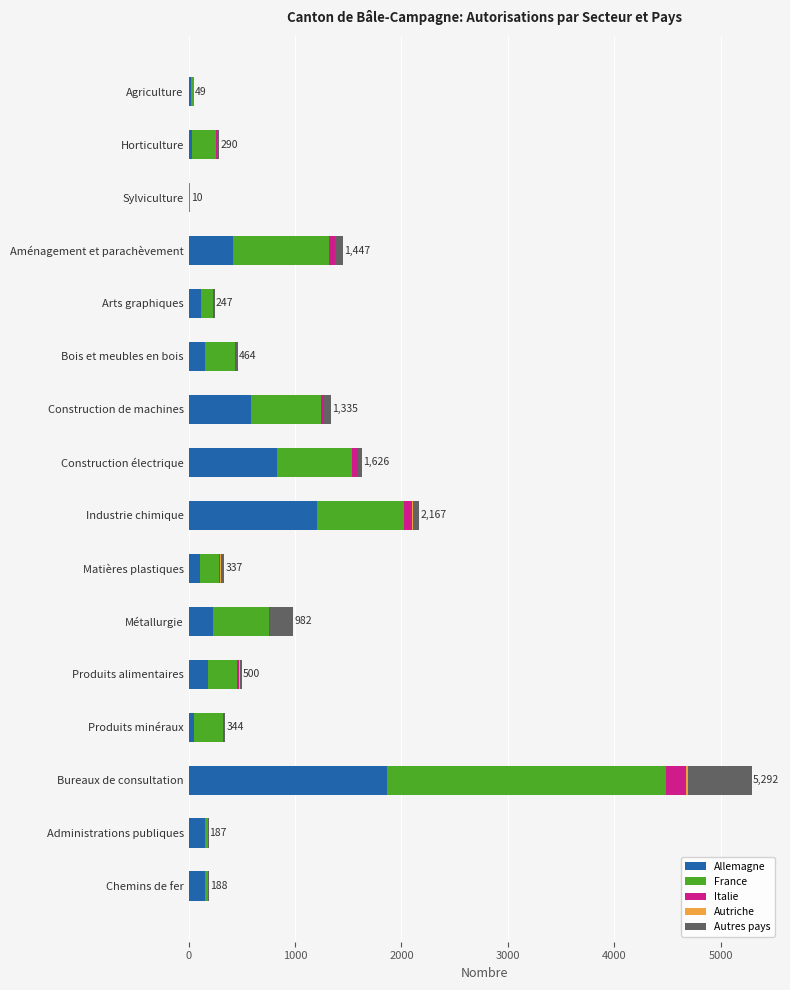

At which category is the sum across all series the highest?

Bureaux de consultation